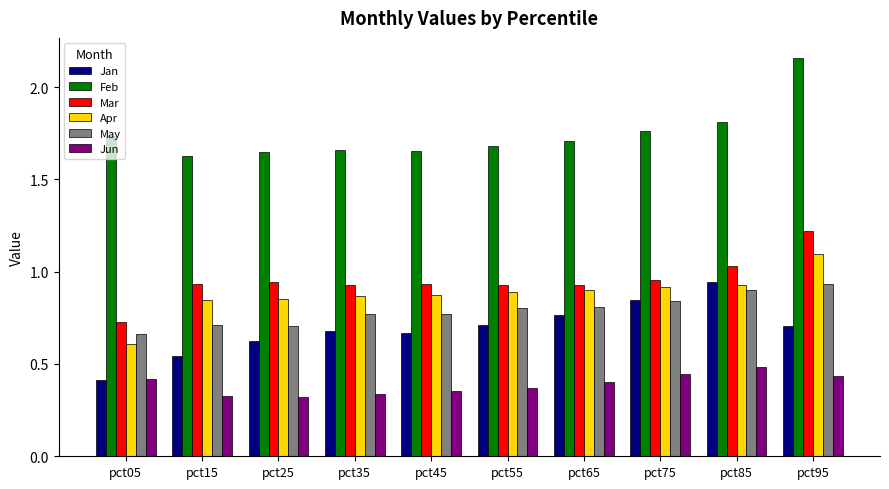

Which series has the largest range (max minus min)?

Feb